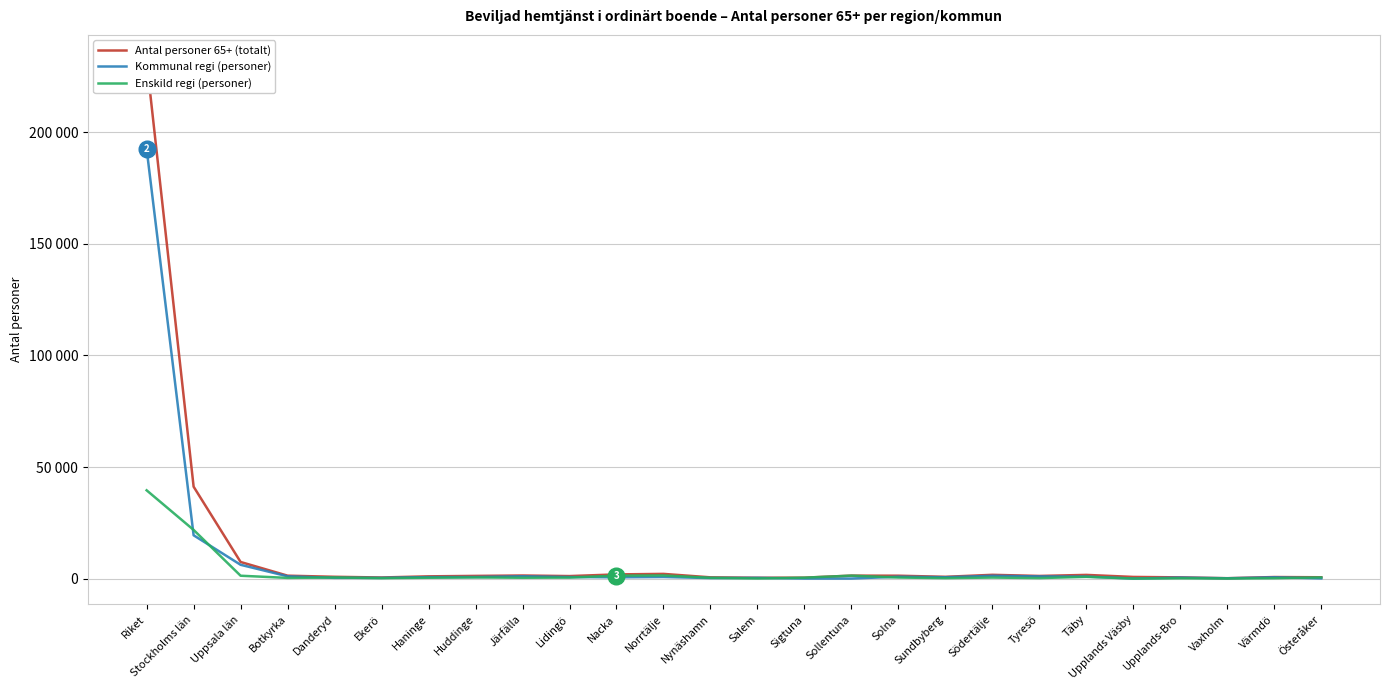

At which category does Antal personer 65+ (totalt) reach its first local valley?

Ekerö